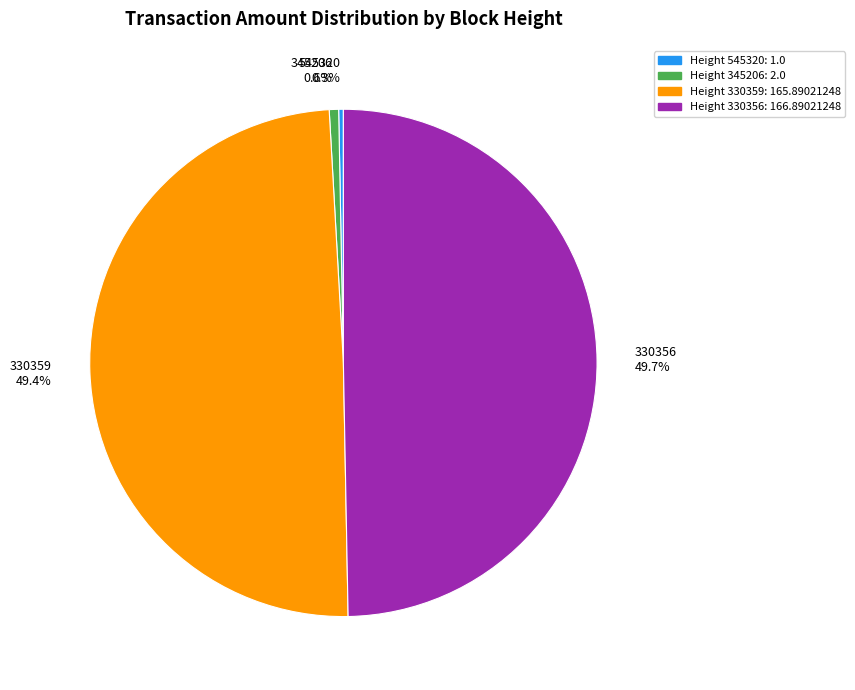

Is there a majority slice in this chart?

No